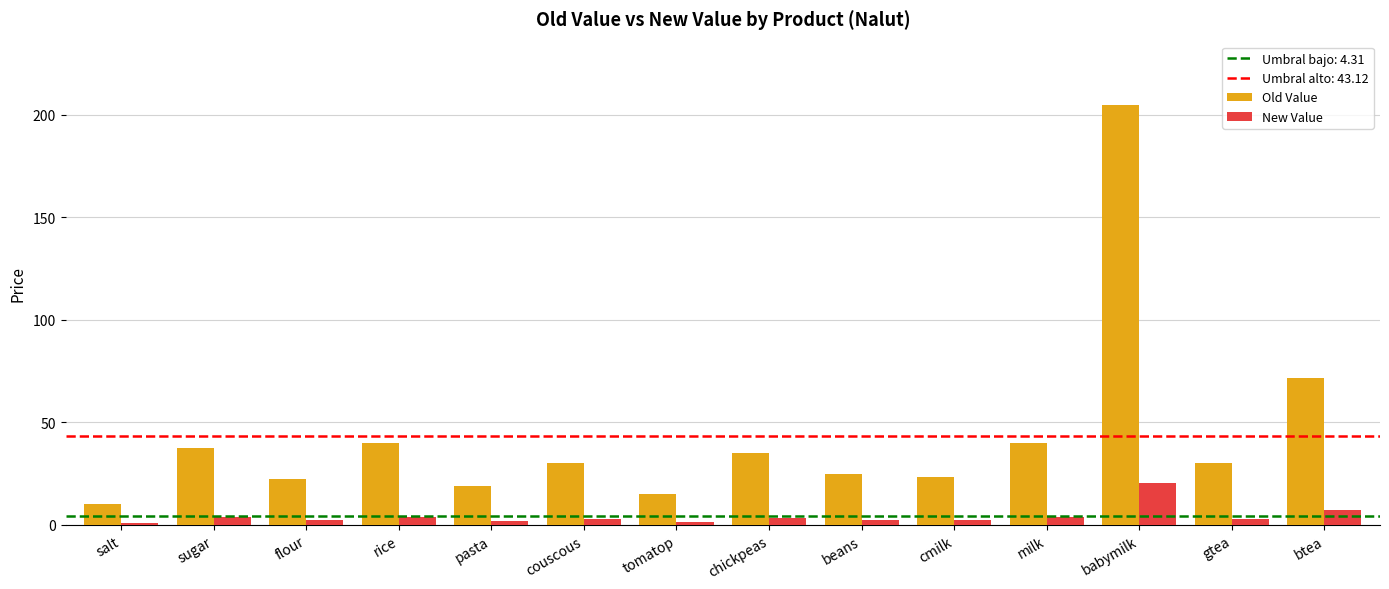

What is the difference between the second highest and second lowest values in the New Value series?

5.6